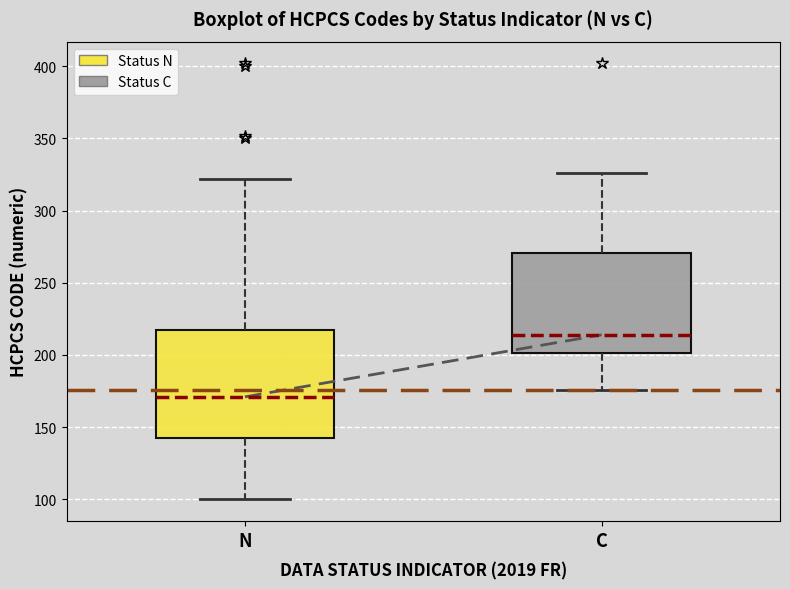

Reading left to right, transcribe this box plot: for each box, give where its median line is, the range the box spans, and where its two whiskers end, as read against the y-axis. The values are not printed on the chart, so give them approximately, as read against the axis.

N: median 170, box 145 to 220, whiskers 100 to 320
C: median 215, box 200 to 270, whiskers 175 to 325